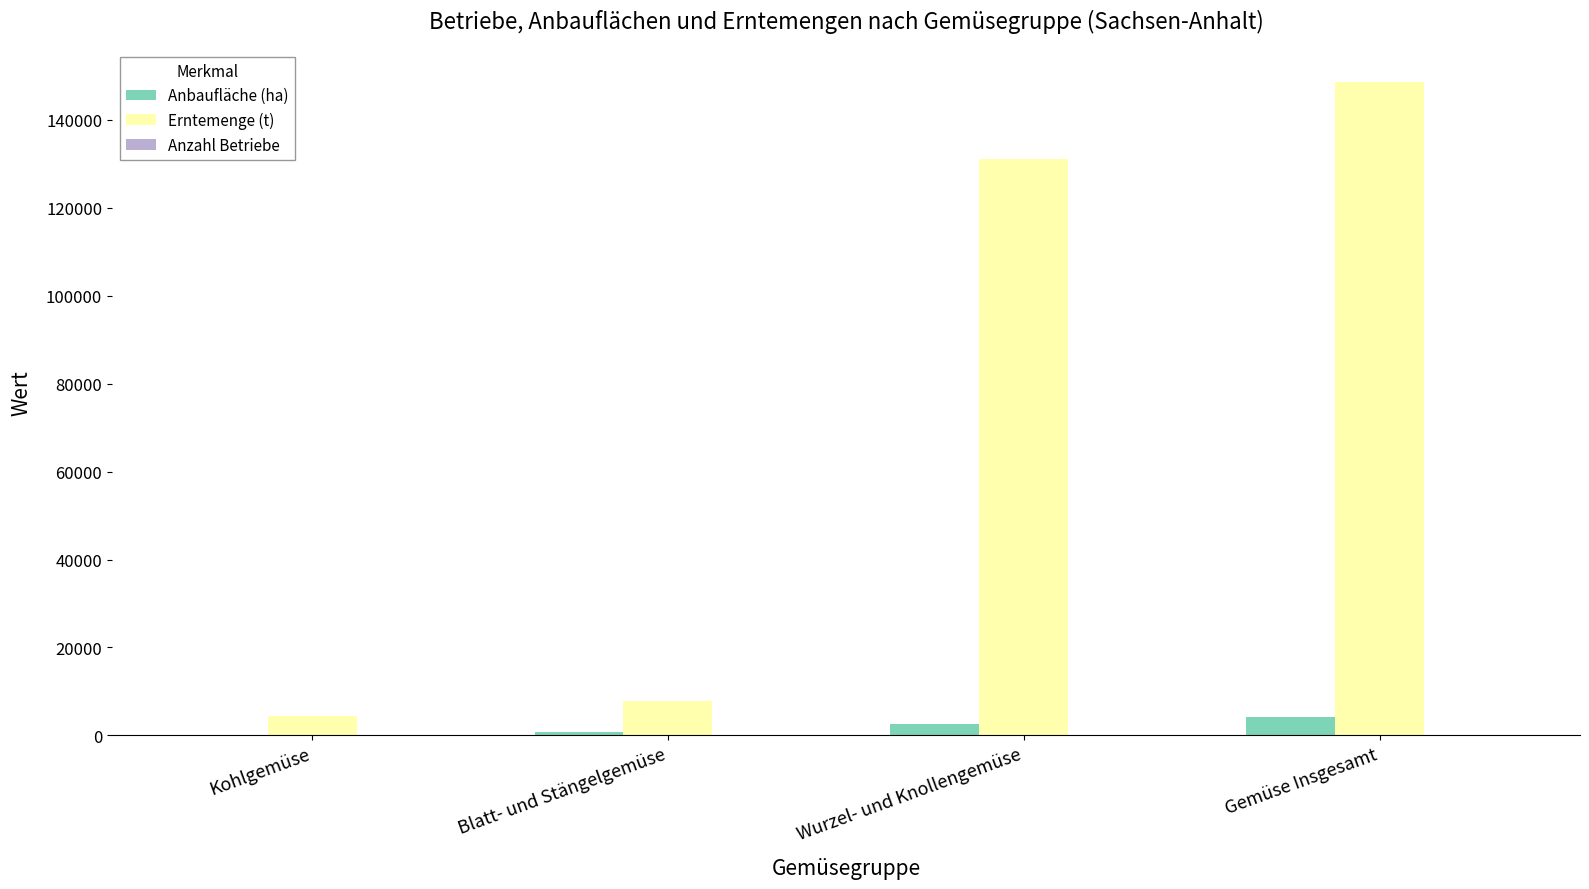

Which series has the largest range (max minus min)?

Erntemenge (t)